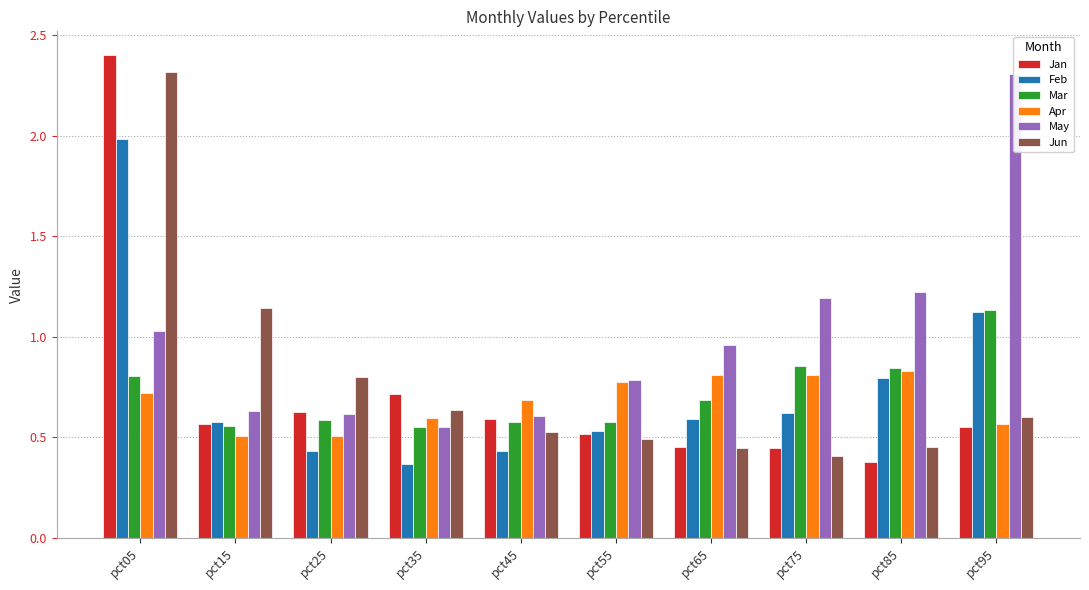

What is the difference between the highest and lowest values at pct45?

0.3